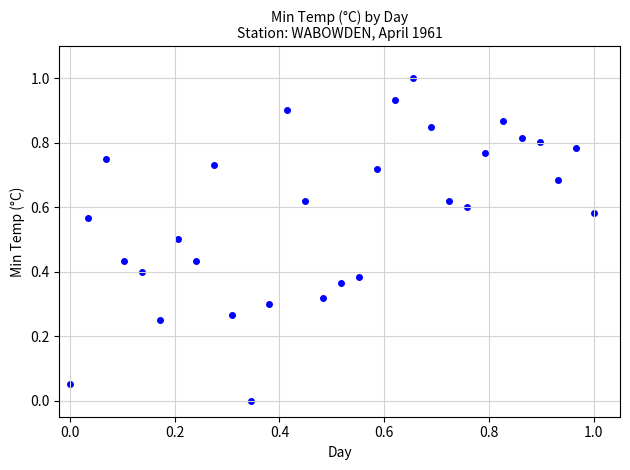

What is the range of Y values (max minus min)?

1.0